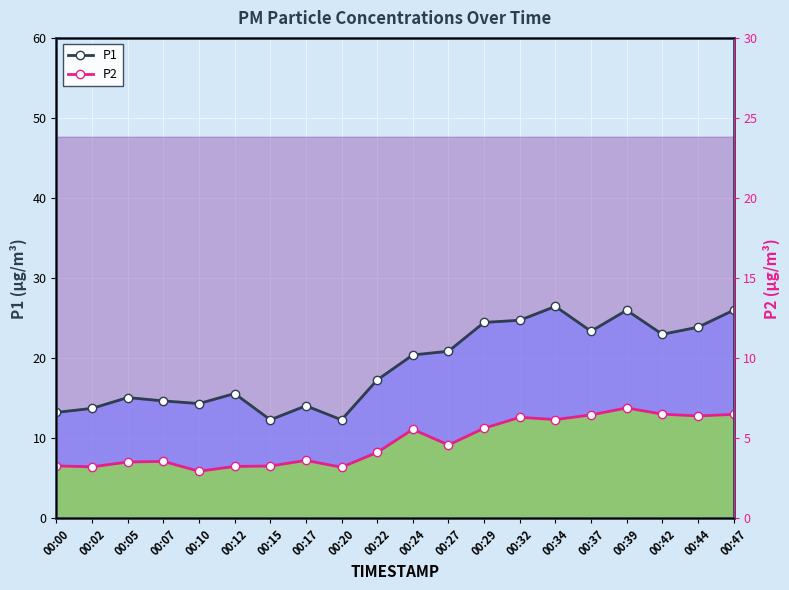

How many data points in P2 are less than 9?

10